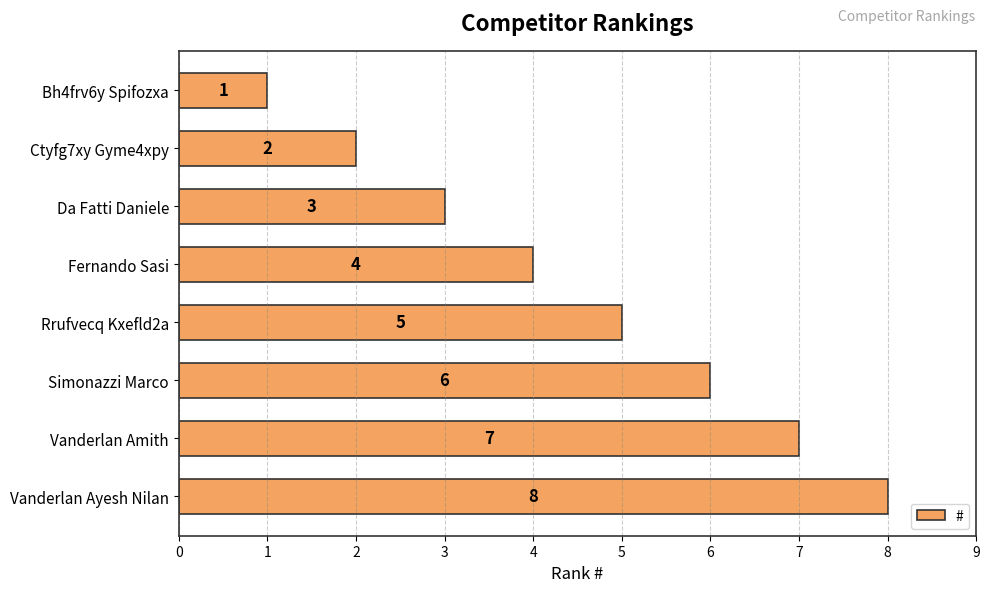

Which label corresponds to the largest value in the chart?

Vanderlan Ayesh Nilan